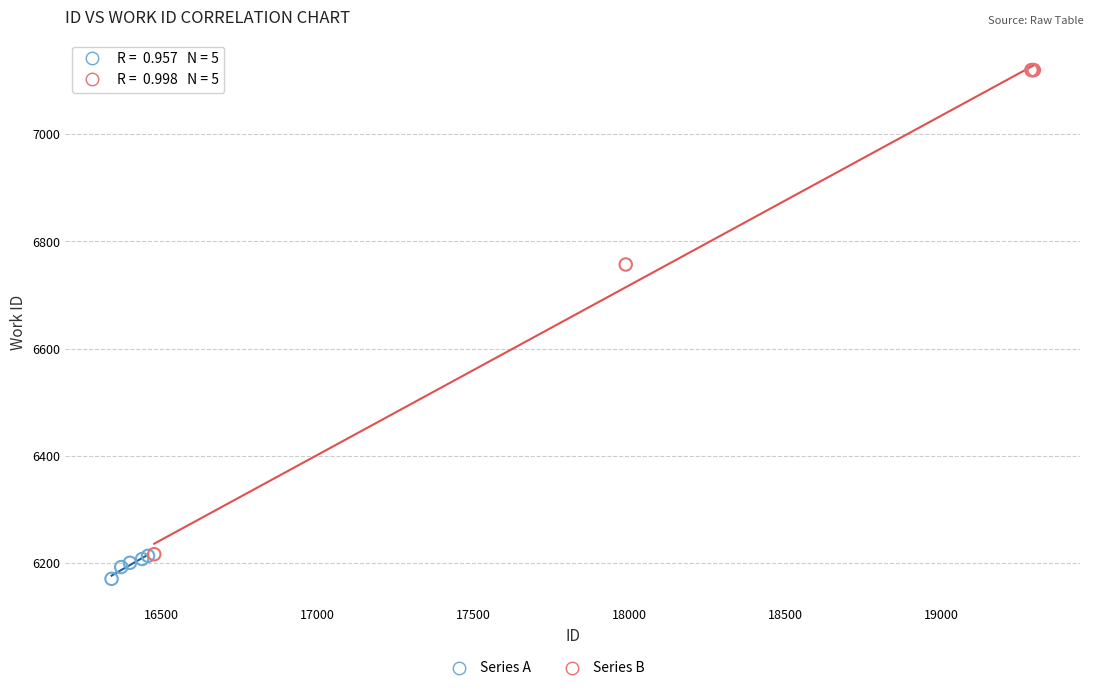

Which series reaches the minimum Y coordinate?

Series A